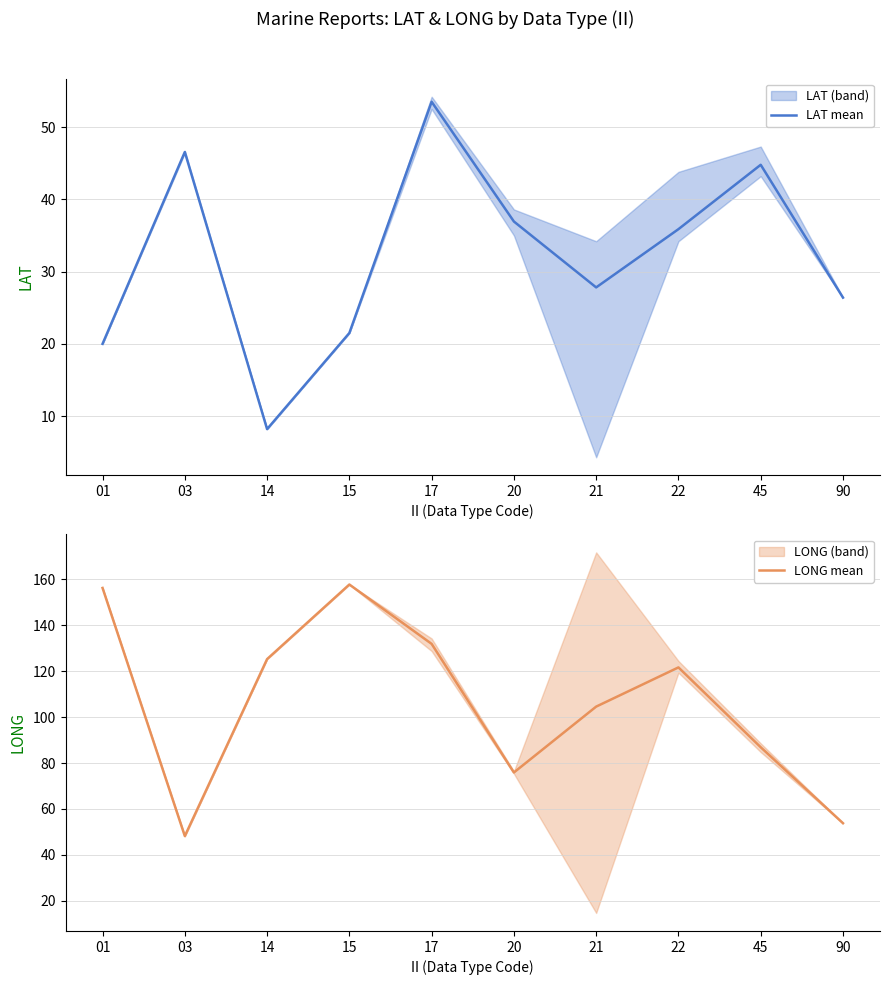

What is the value of the LONG mean point at the 3rd from the left?

125.3